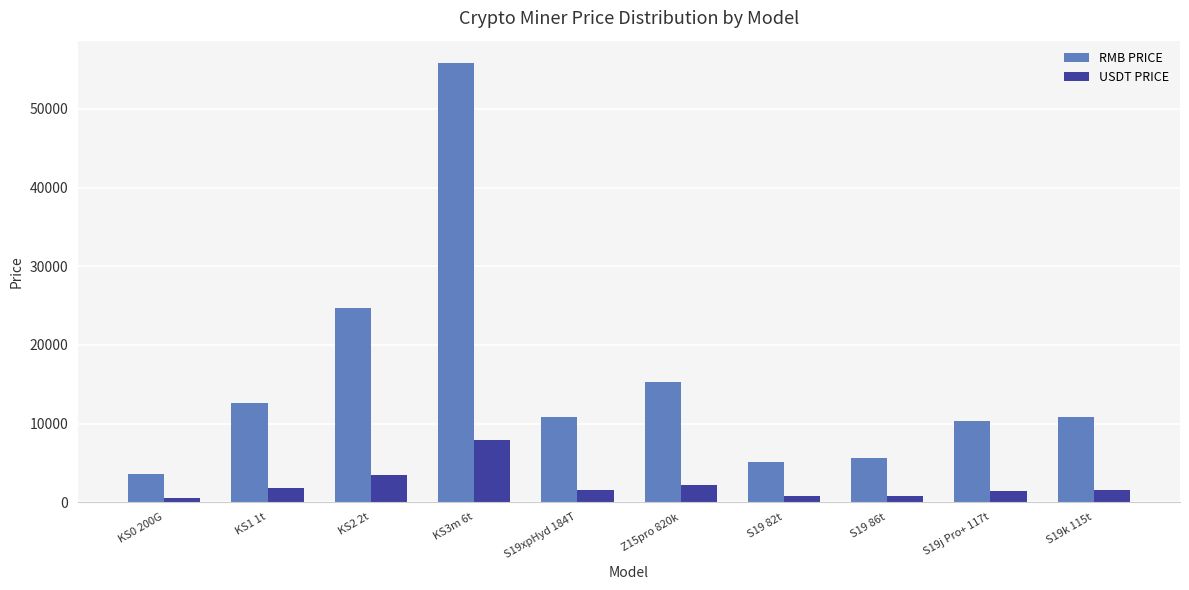

What is the sum of all RMB PRICE values?

154883.5